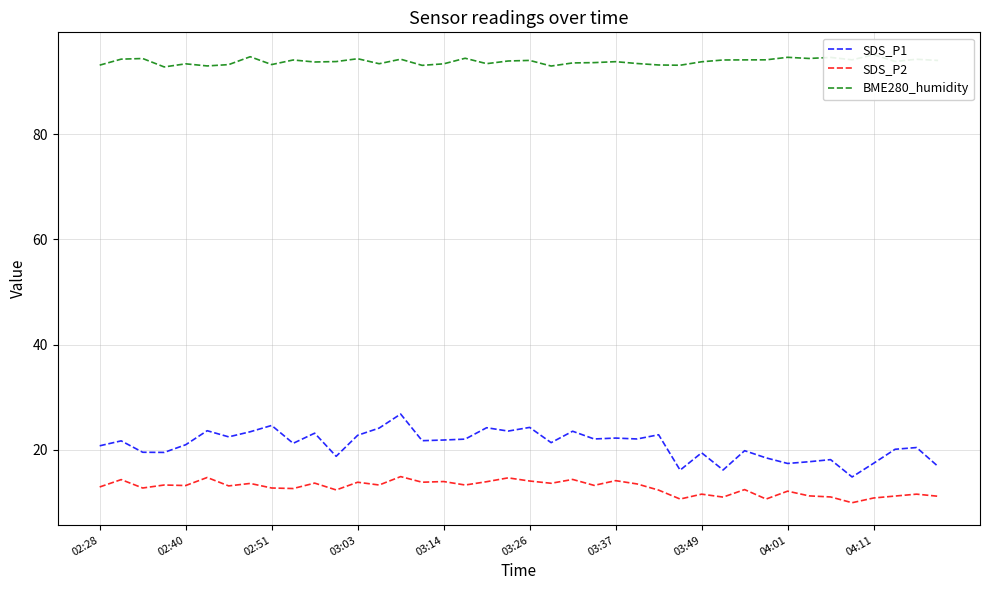

The value of SDS_P2 at 03:49 is 11.5. True or false?

True